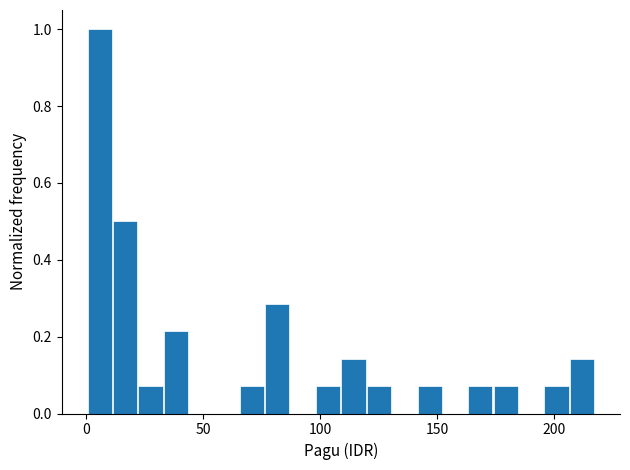

Read against the x-axis, roughly where is the centre of the tallest bar?

5